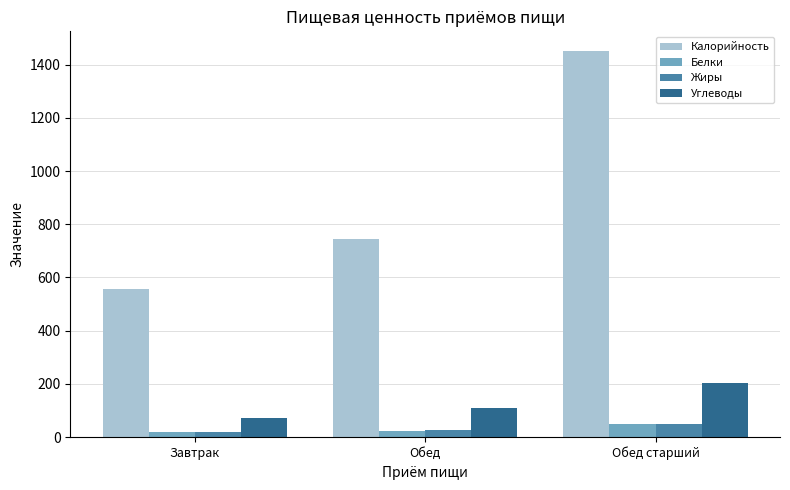

Which category has the highest value across all series?

Обед старший